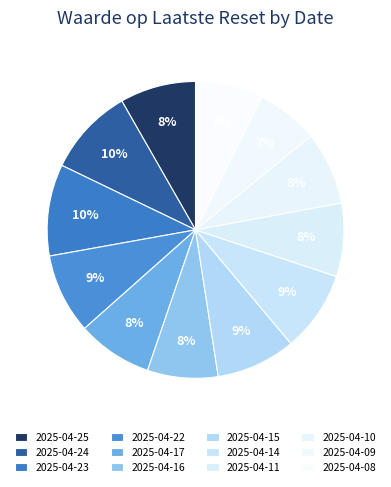

Which slice is the smallest?

2025-04-09